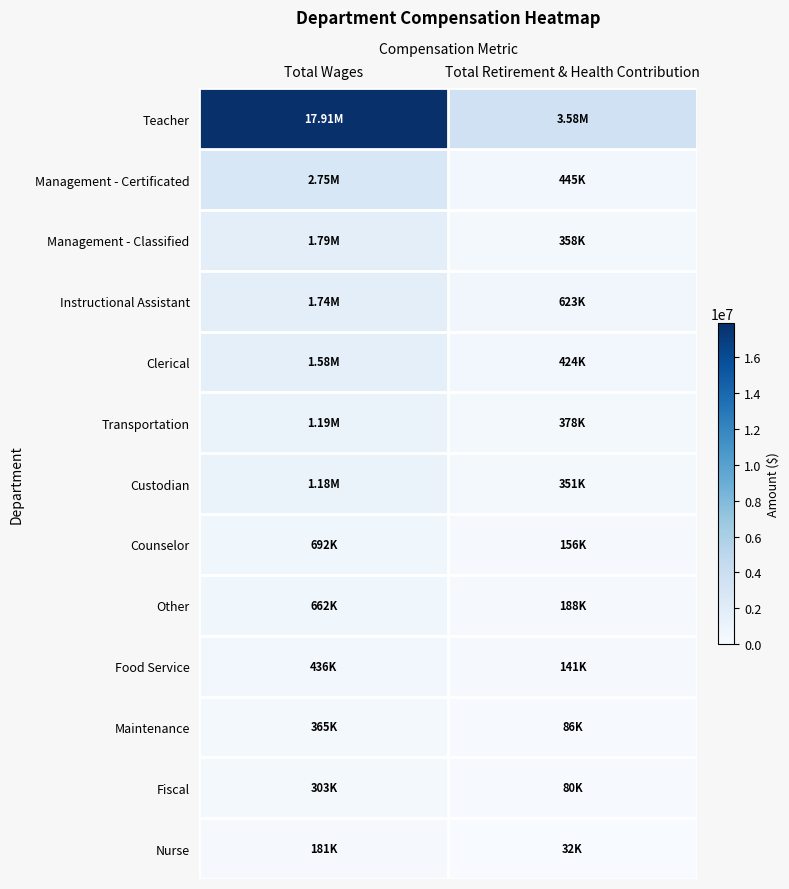

Reading right to left, what are all the values shown in this chart?

Teacher: Total Retirement & Health Contribution=3582934	Total Wages=17905771
Management - Certificated: Total Retirement & Health Contribution=445021	Total Wages=2745070
Management - Classified: Total Retirement & Health Contribution=358184	Total Wages=1787064
Instructional Assistant: Total Retirement & Health Contribution=622662	Total Wages=1743993
Clerical: Total Retirement & Health Contribution=423757	Total Wages=1579556
Transportation: Total Retirement & Health Contribution=378168	Total Wages=1186490
Custodian: Total Retirement & Health Contribution=350868	Total Wages=1182883
Counselor: Total Retirement & Health Contribution=156067	Total Wages=692074
Other: Total Retirement & Health Contribution=188336	Total Wages=662148
Food Service: Total Retirement & Health Contribution=140842	Total Wages=436333
Maintenance: Total Retirement & Health Contribution=86092	Total Wages=365207
Fiscal: Total Retirement & Health Contribution=79611	Total Wages=302644
Nurse: Total Retirement & Health Contribution=32086	Total Wages=181125